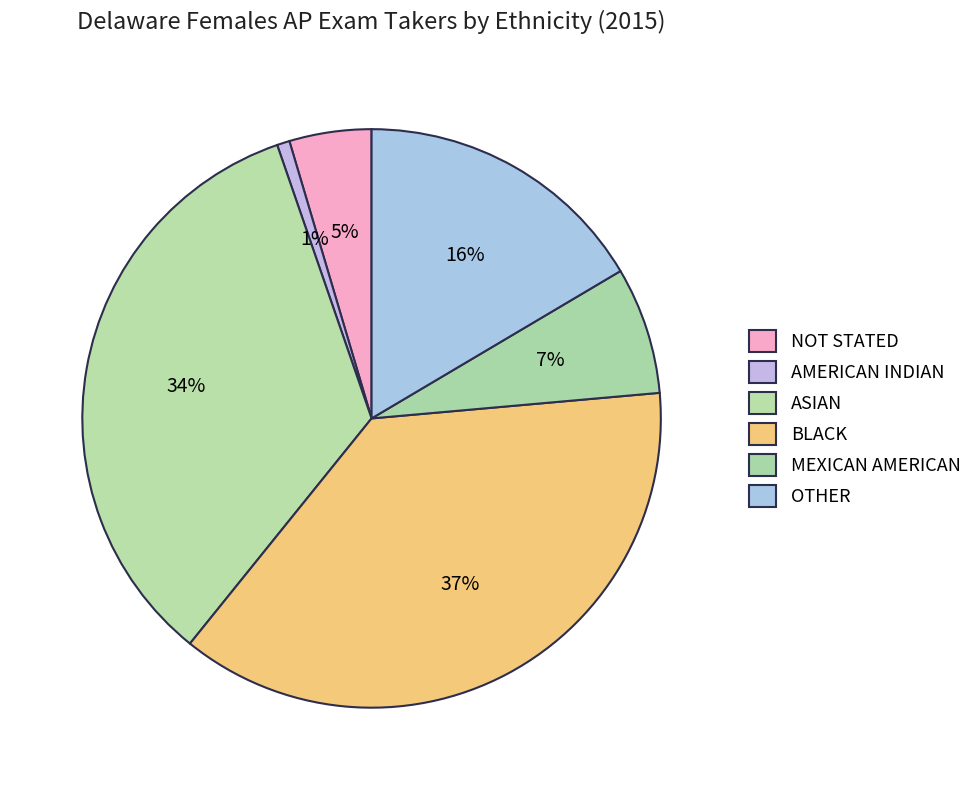

Rank the categories by value from lowest to highest.

AMERICAN INDIAN, NOT STATED, MEXICAN AMERICAN, OTHER, ASIAN, BLACK